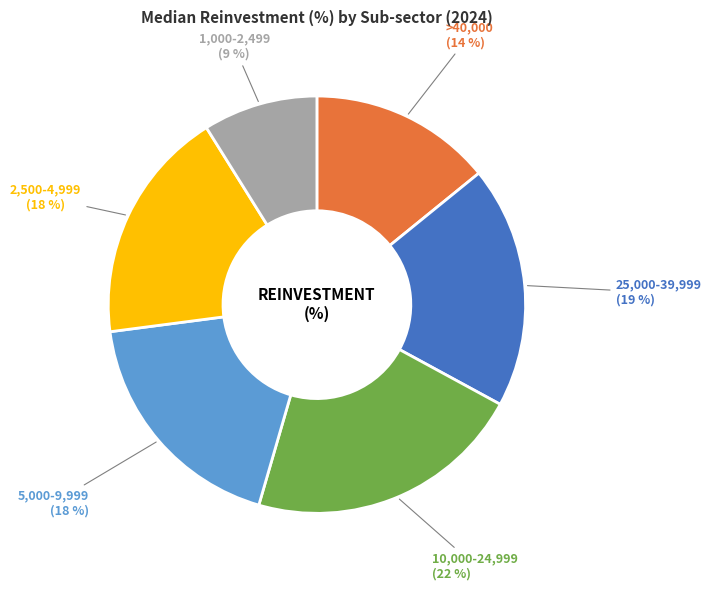

Does >40,000 account for over 50% of the chart?

No